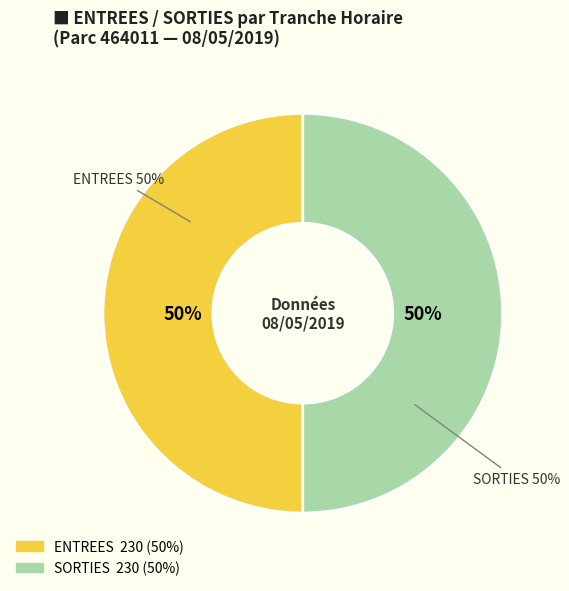

Does any single category account for the majority?

No